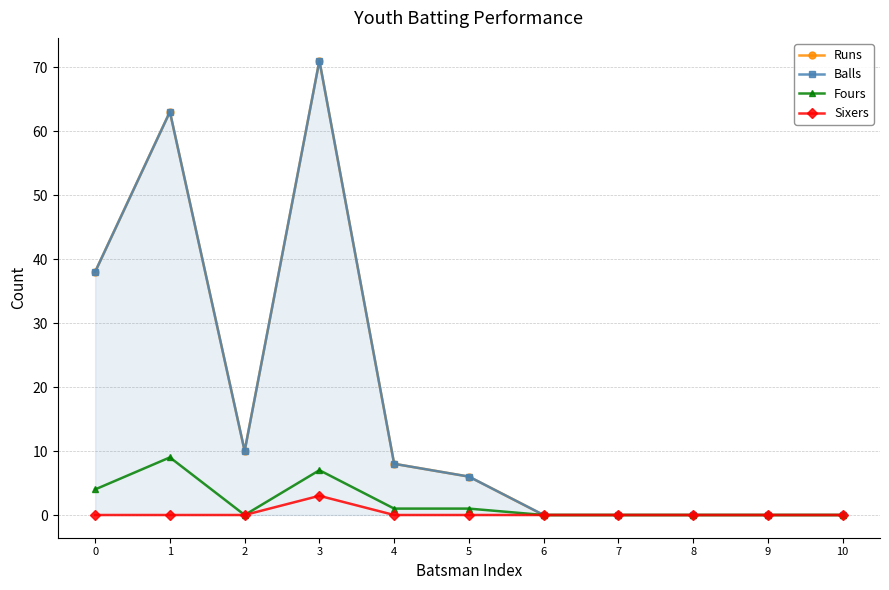

Which series has the largest range (max minus min)?

Runs